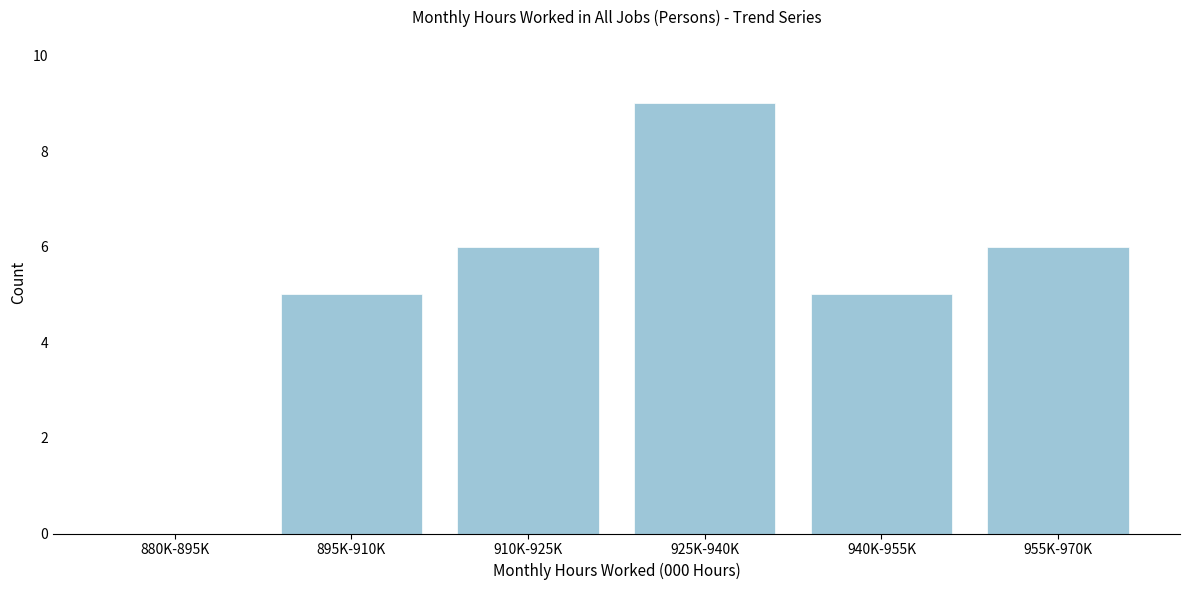

Reading right to left, list all the values displayed in this chart.

955K-970K=6	940K-955K=5	925K-940K=9	910K-925K=6	895K-910K=5	880K-895K=0